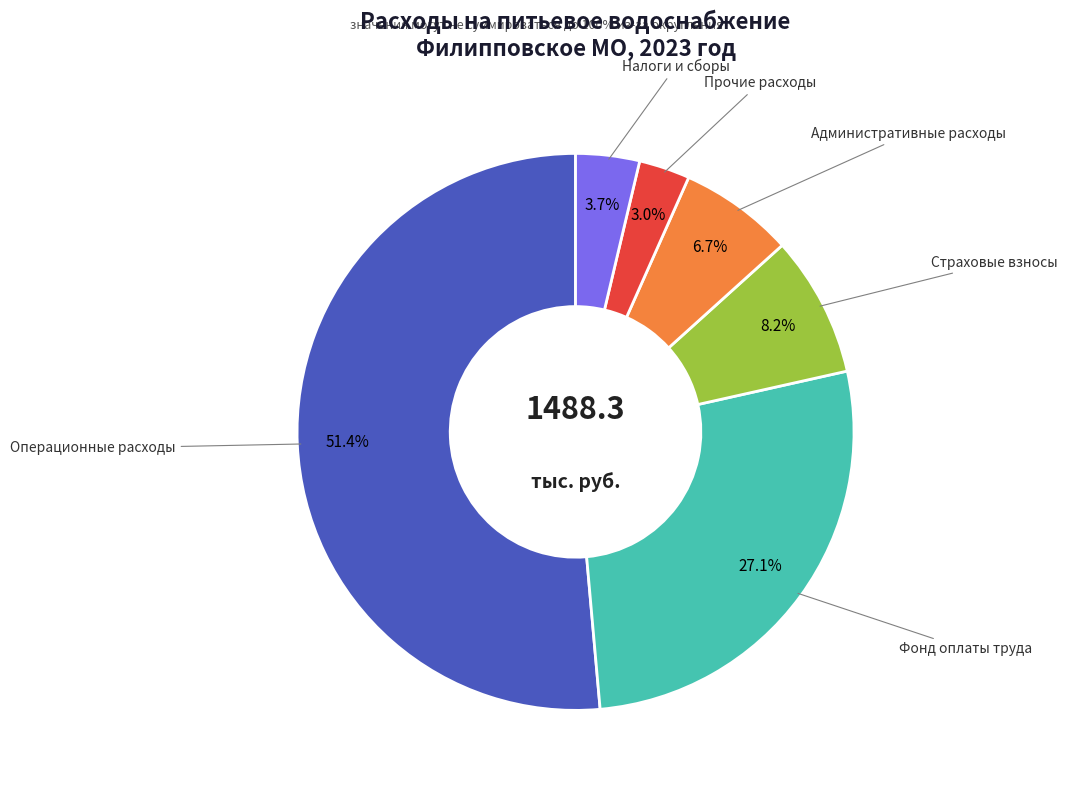

Count the number of slices in the pie.

6